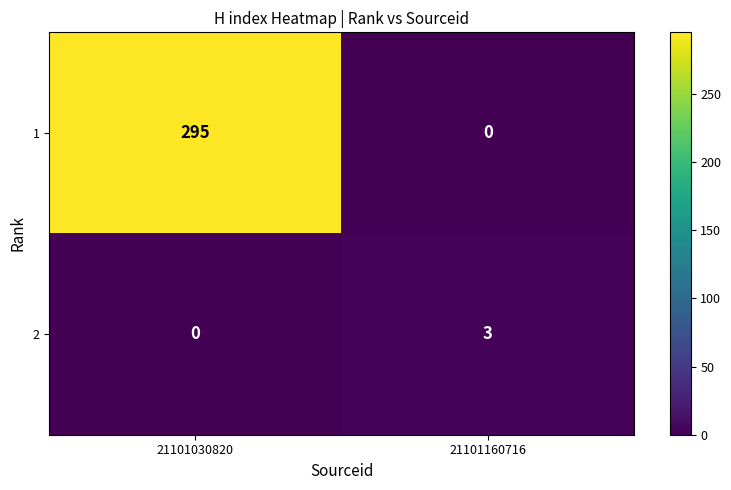

Reading left to right, list all the values displayed in this chart.

1: 21101030820=295	21101160716=0
2: 21101030820=0	21101160716=3